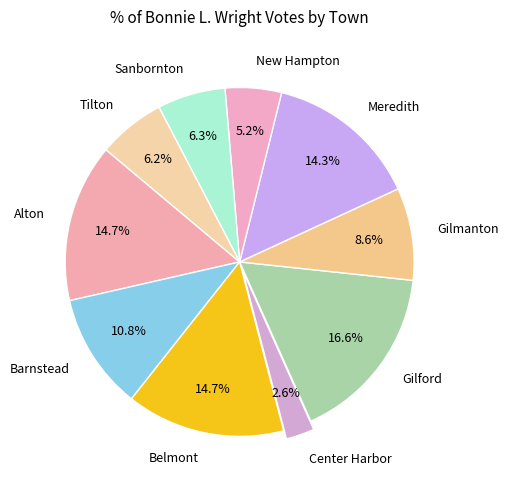

Is it true that Gilmanton is 1% of the pie?

False